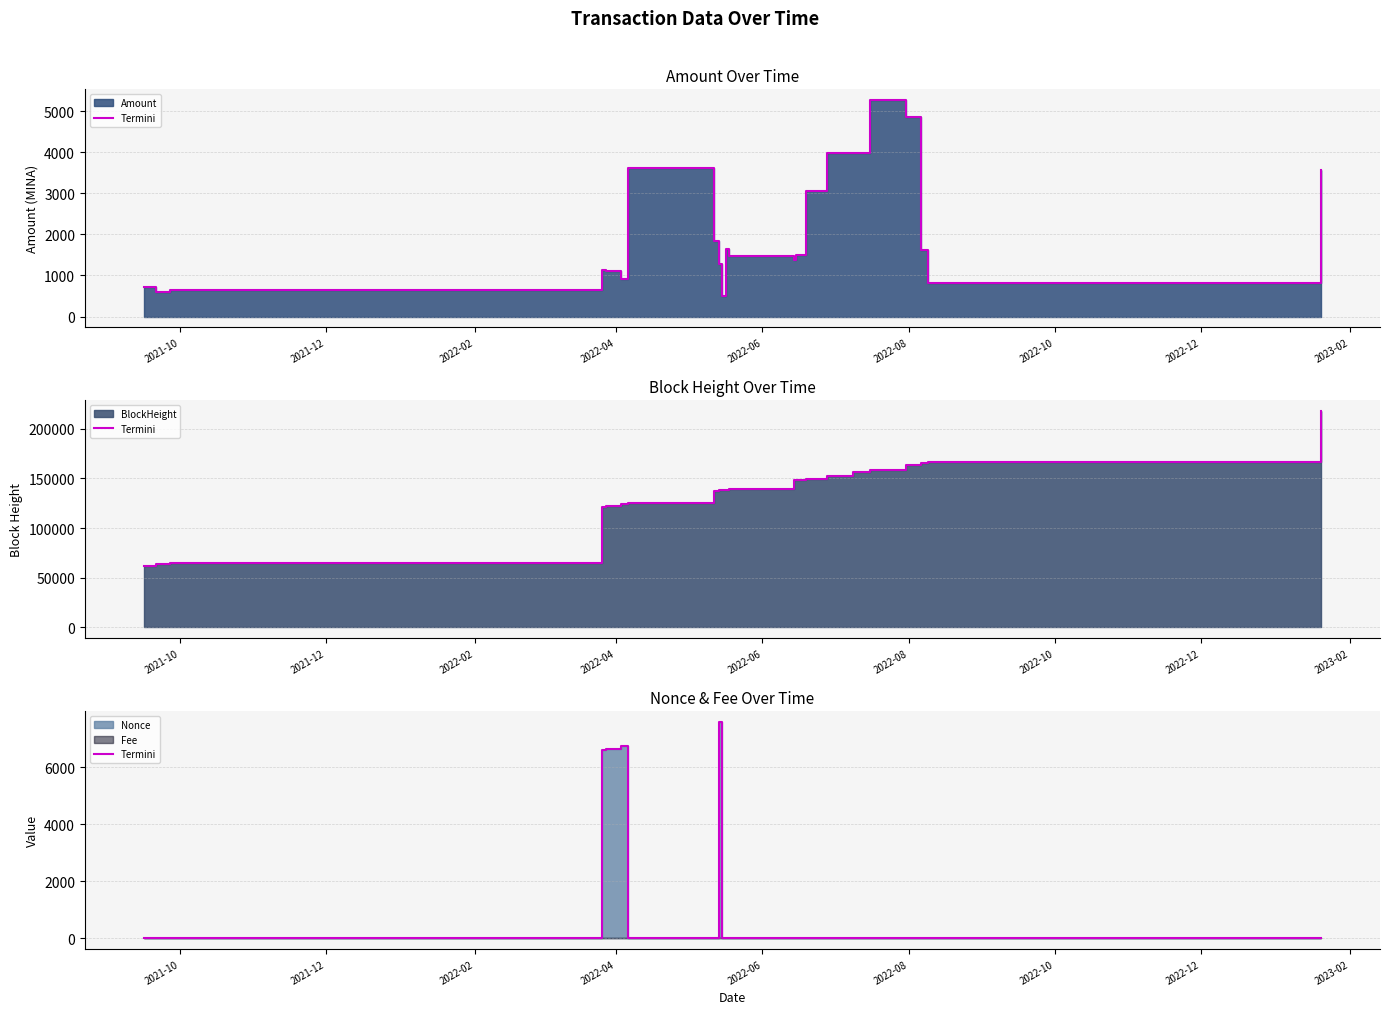

At which label does the data first exceed 13?

2022-04